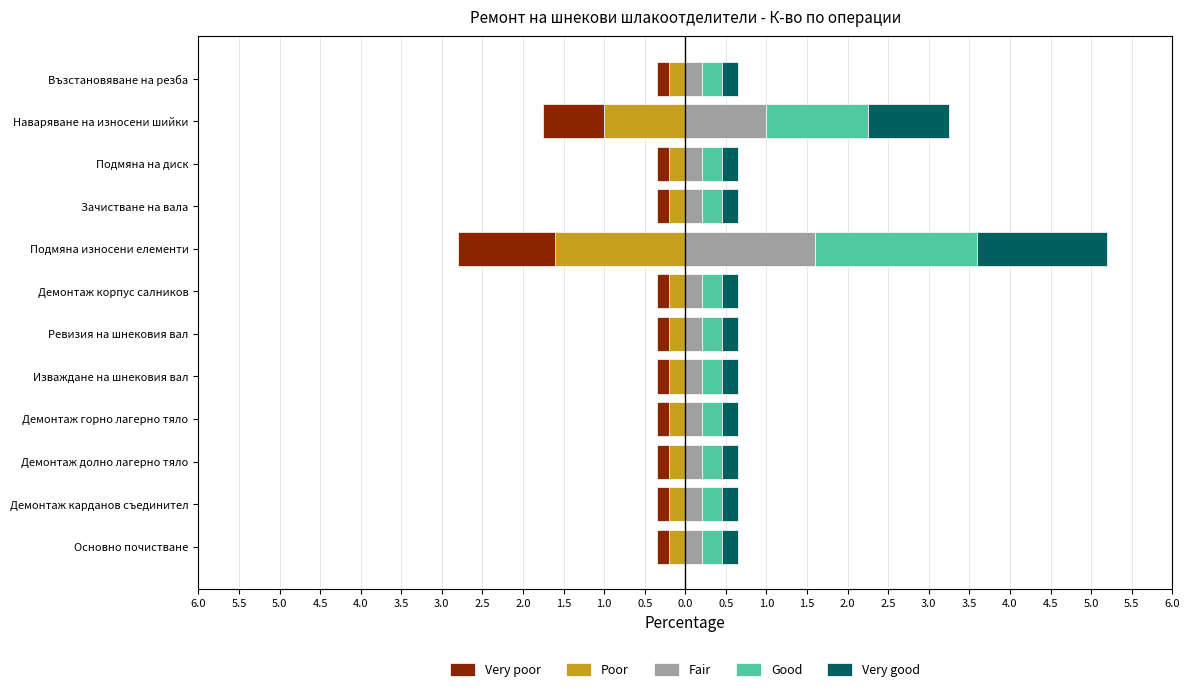

Between Демонтаж горно лагерно тяло and Зачистване на вала, which series saw the biggest shift?

Poor